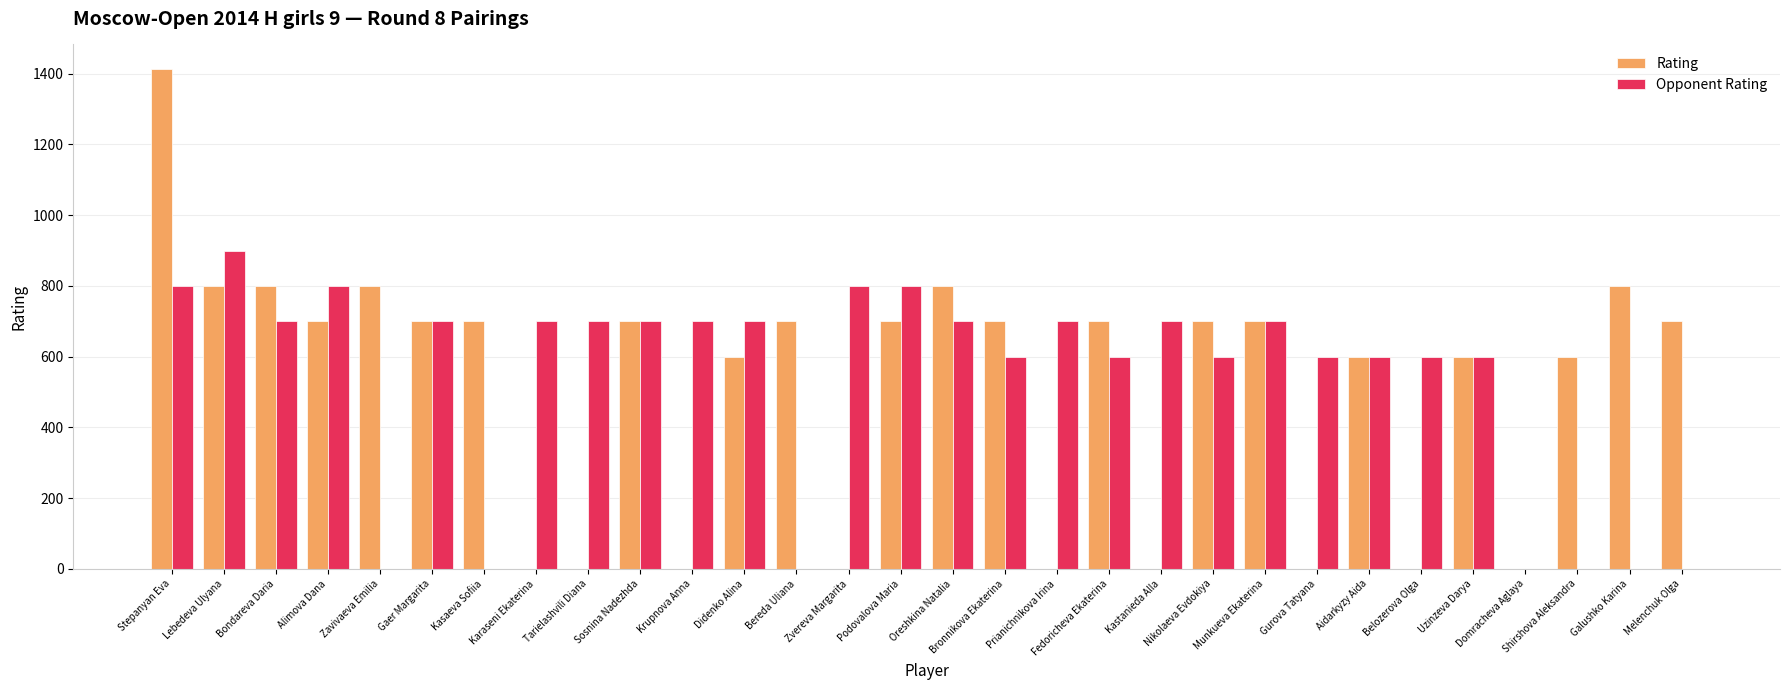

Is it true that Rating equals 700 at Nikolaeva Evdokiya?

True